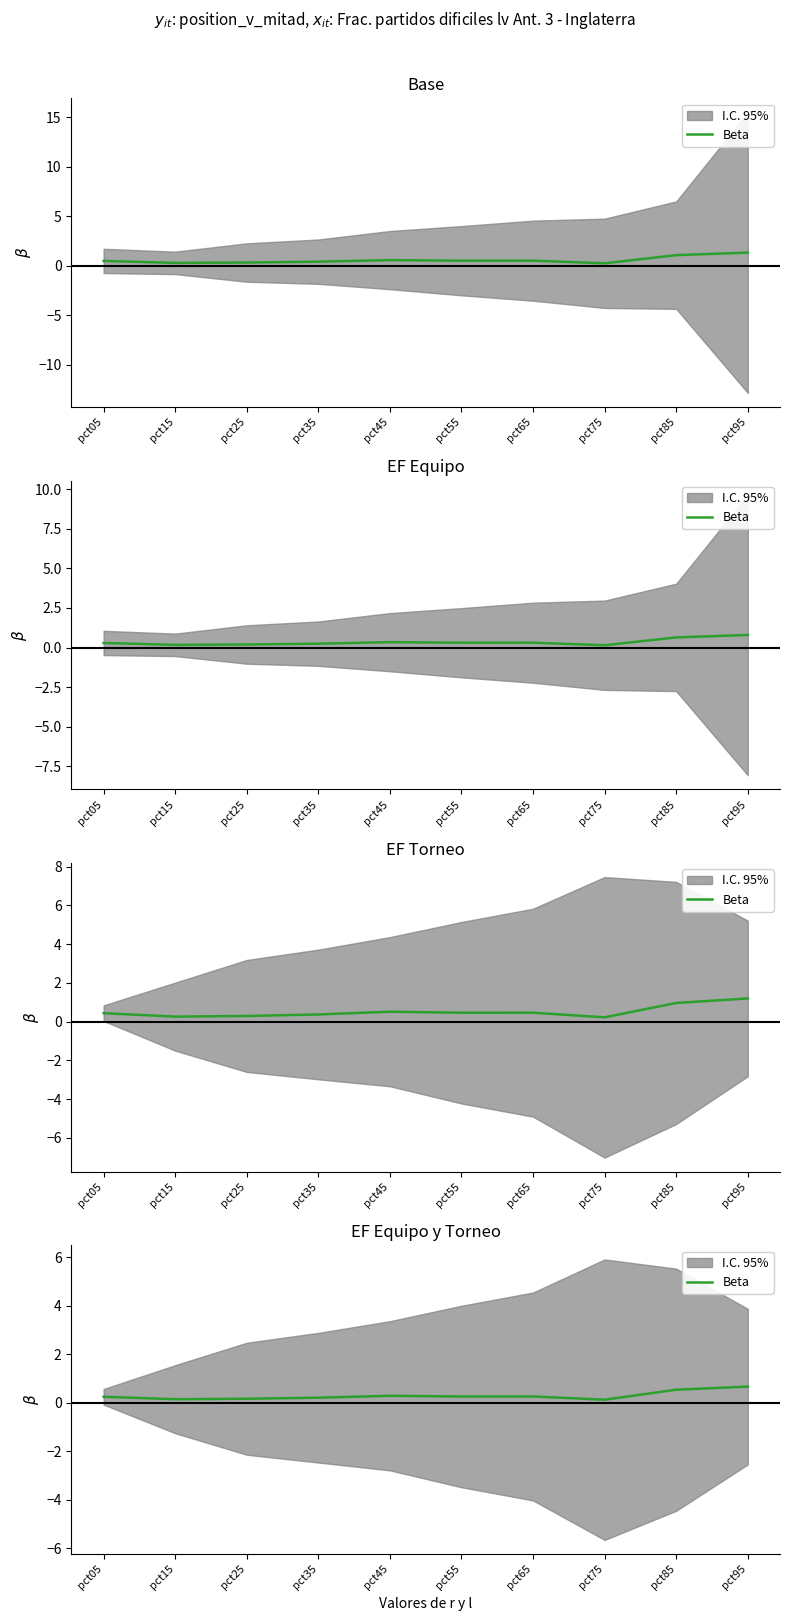

What is the difference between the maximum and minimum values?

0.5